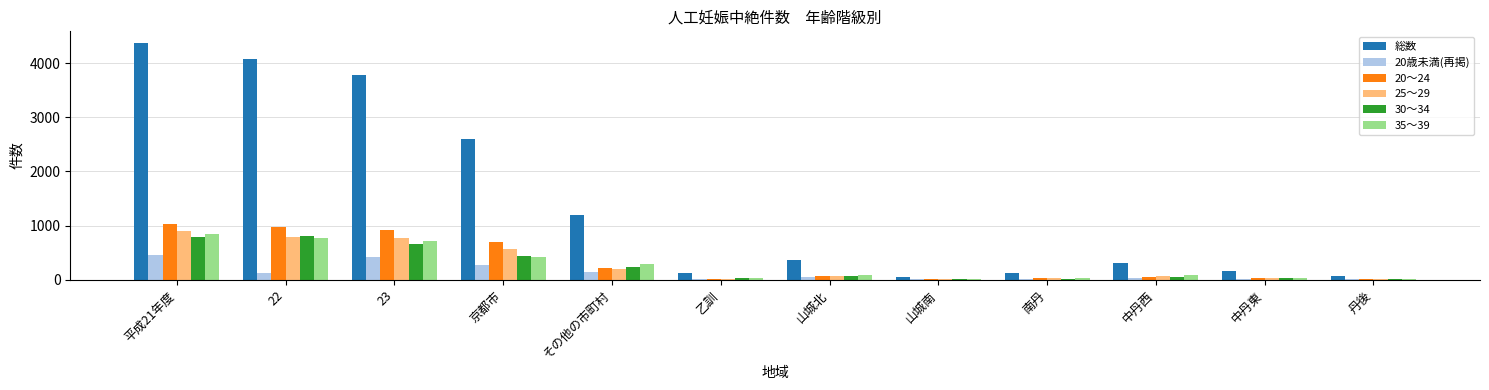

Which category has the highest value across all series?

平成21年度